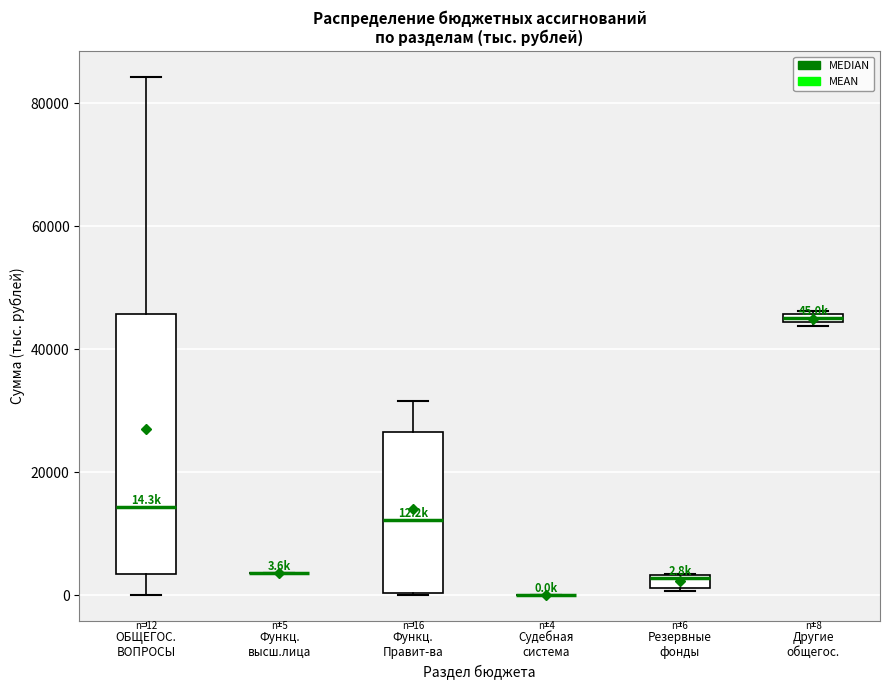

Which box is the tallest, from its lower edge to its upper edge?

ОБЩЕГОС. ВОПРОСЫ